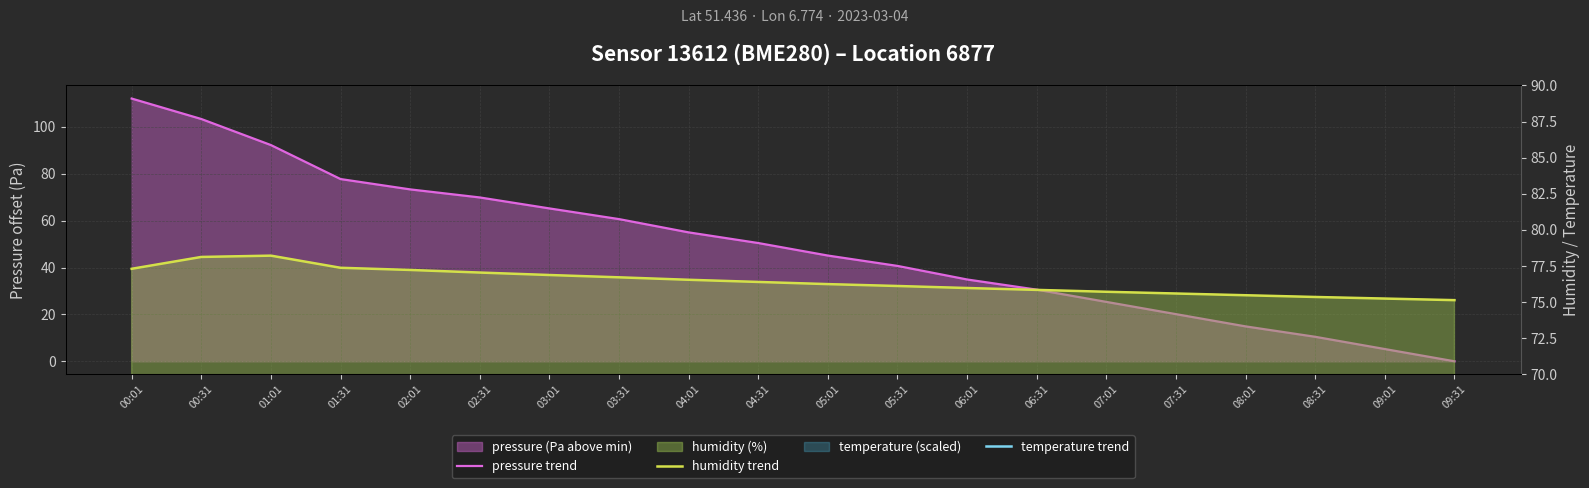

True or false: humidity trend and temperature trend intersect in this chart.

False